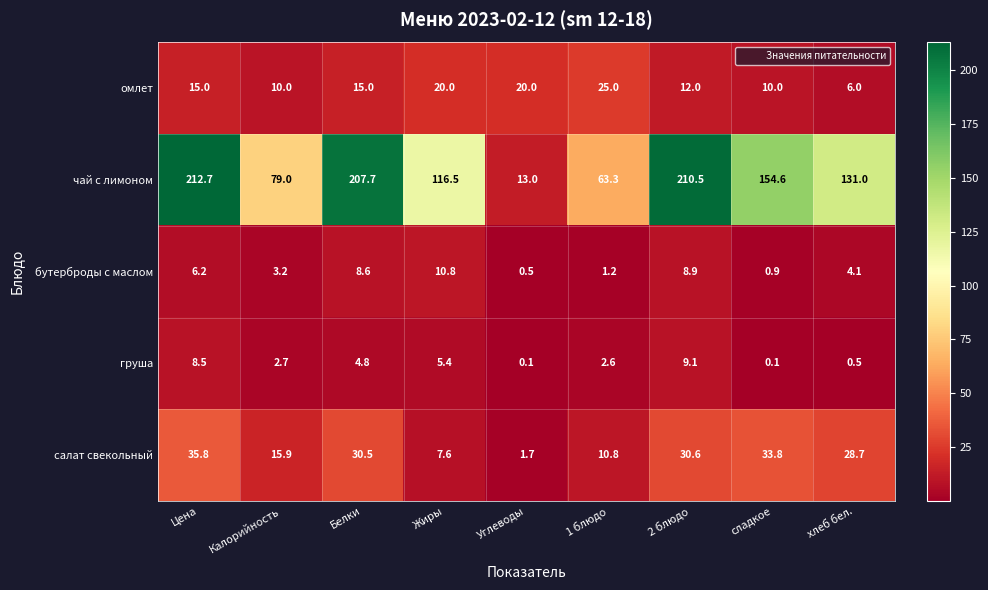

What is the greatest value displayed?

212.7